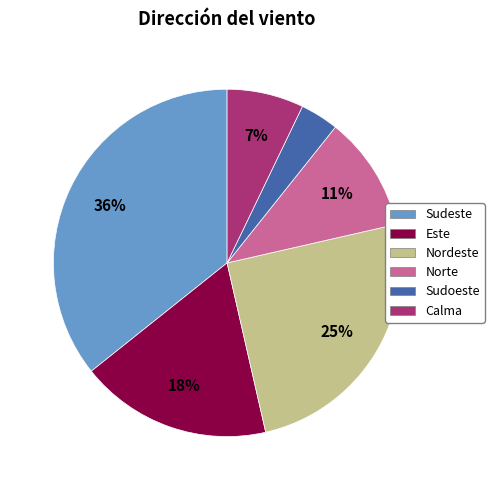

Rank the categories by value from lowest to highest.

Sudoeste, Calma, Norte, Este, Nordeste, Sudeste